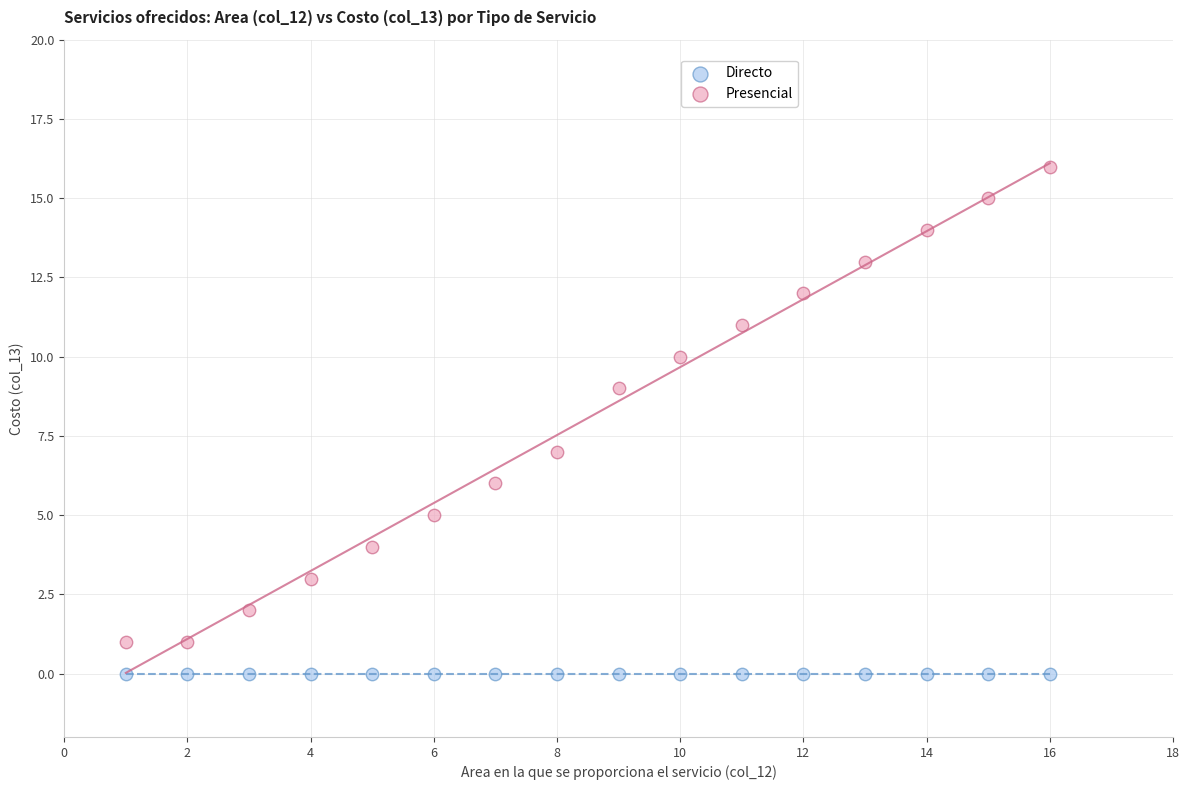

Which series reaches the maximum Y coordinate?

Presencial